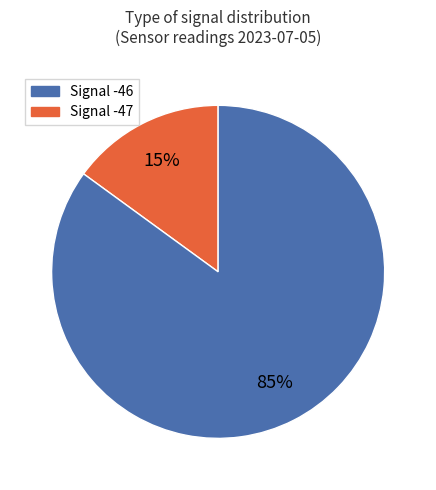

How many slices are in this pie chart?

2